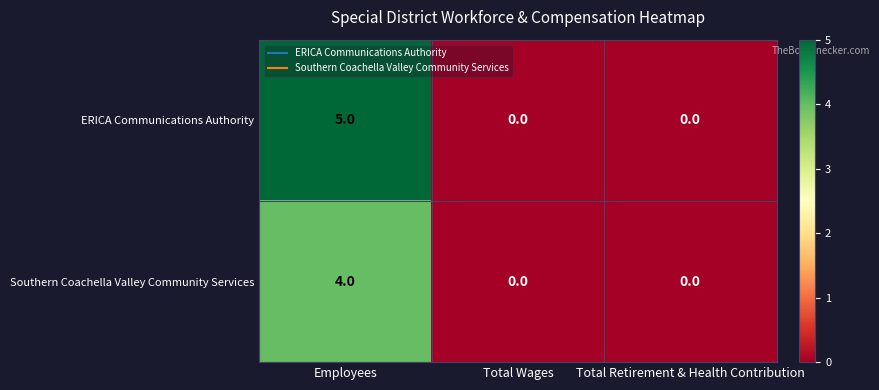

Which series has the largest range (max minus min)?

ERICA Communications Authority